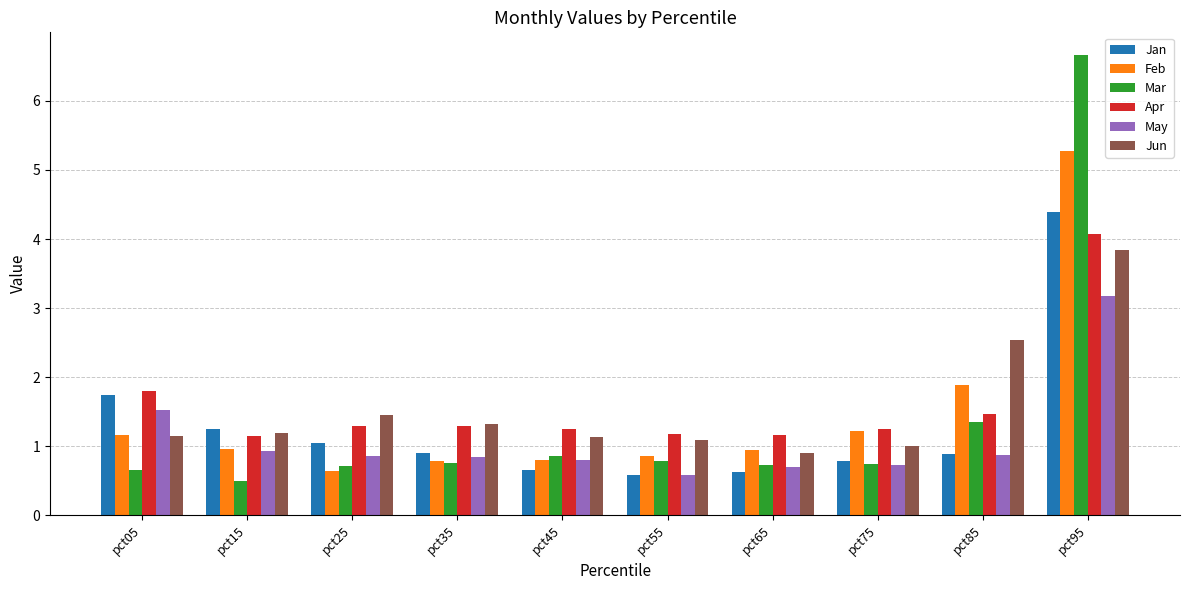

What is the sum of the Jun values at pct45 and pct95?

5.0